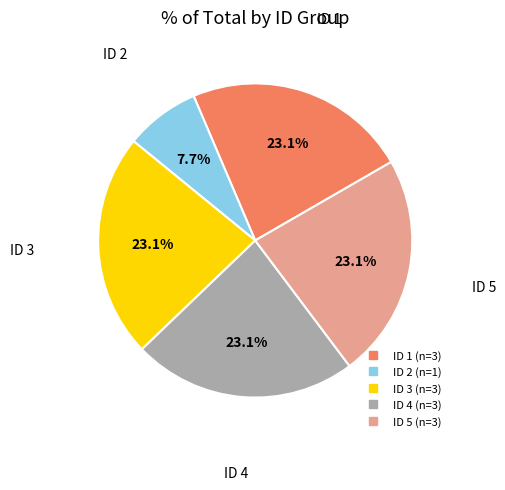

Is there any slice that represents more than half of the pie?

No